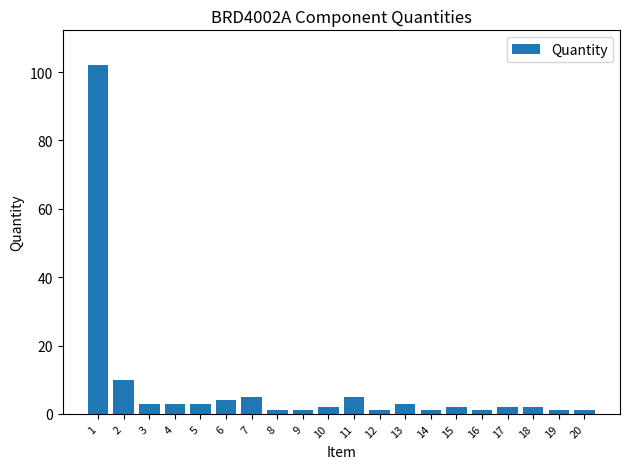

How many distinct data groups are displayed?

1